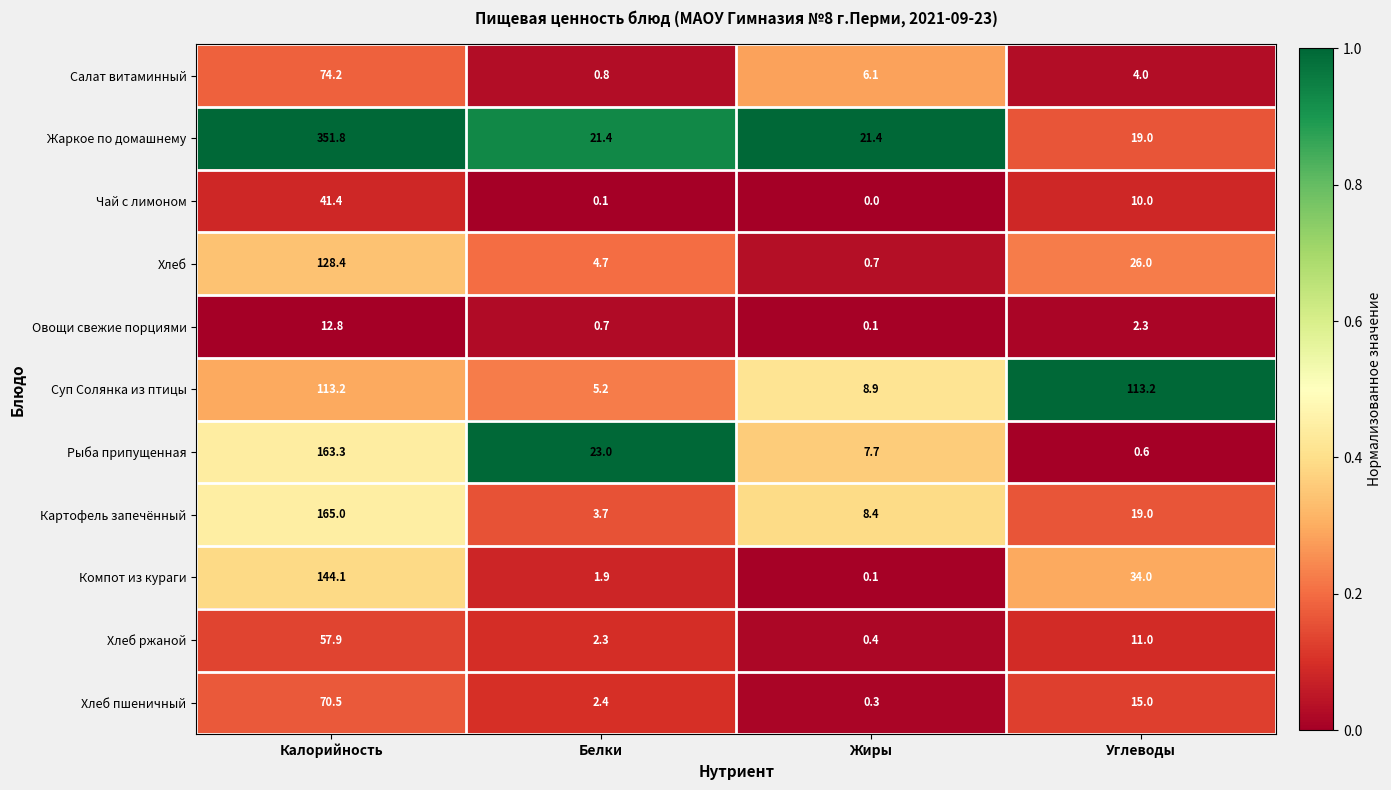

At how many categories does at least one series exceed 0?

4